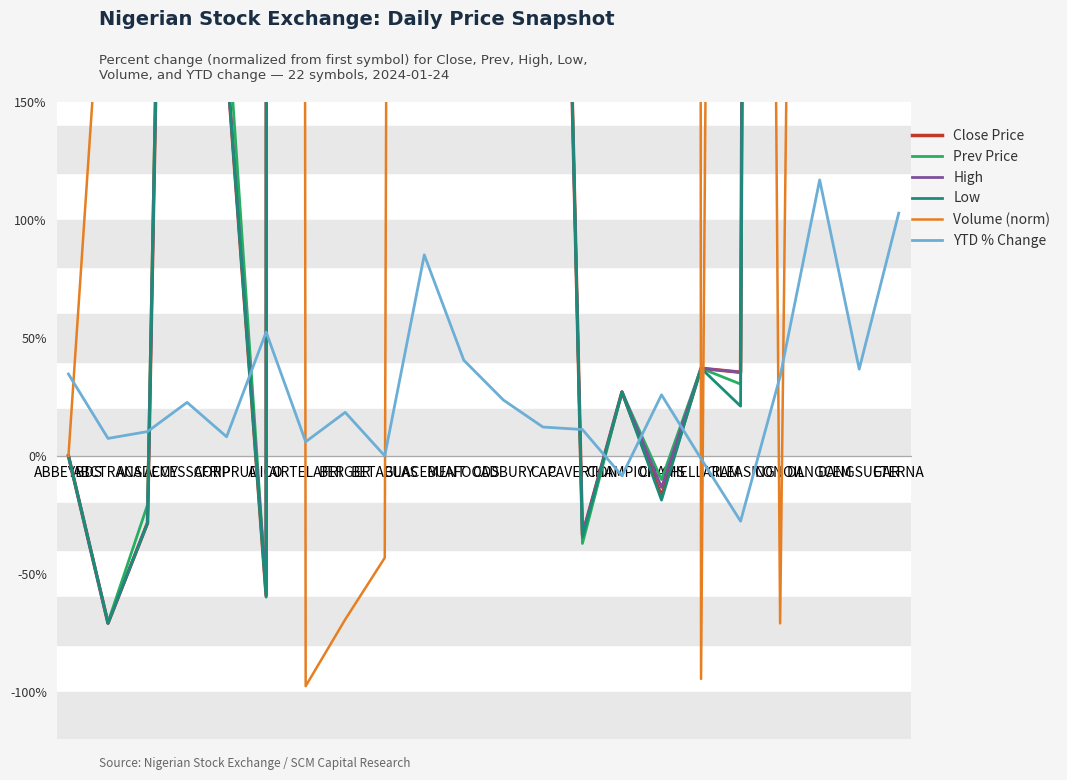

In Low, how many points are lower than both neighbors (excluding endpoints)?

6